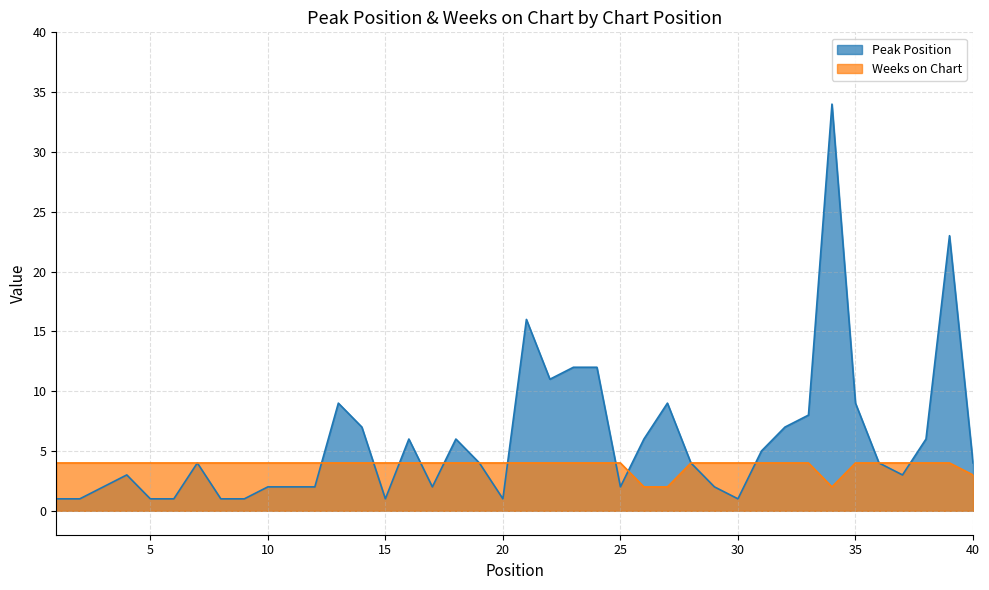

What is the value of the Weeks on Chart point at the 10th from the left?

4